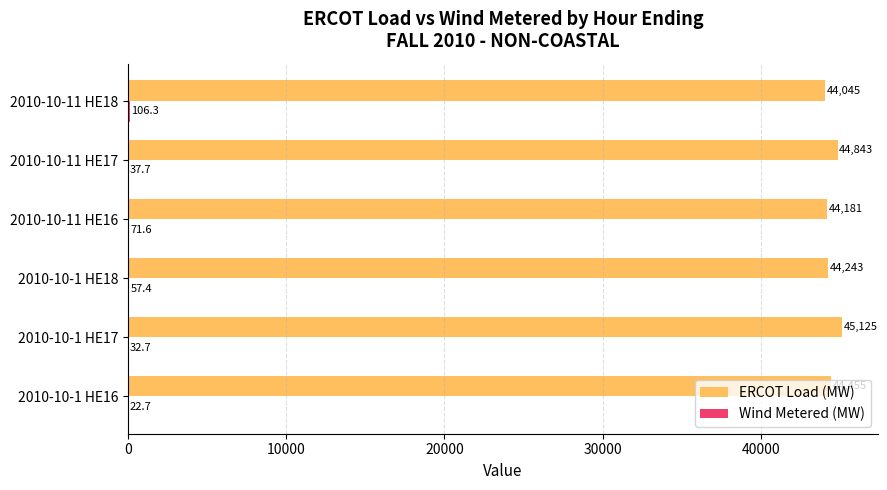

What is the highest value of the ERCOT Load (MW) series?

45125.0